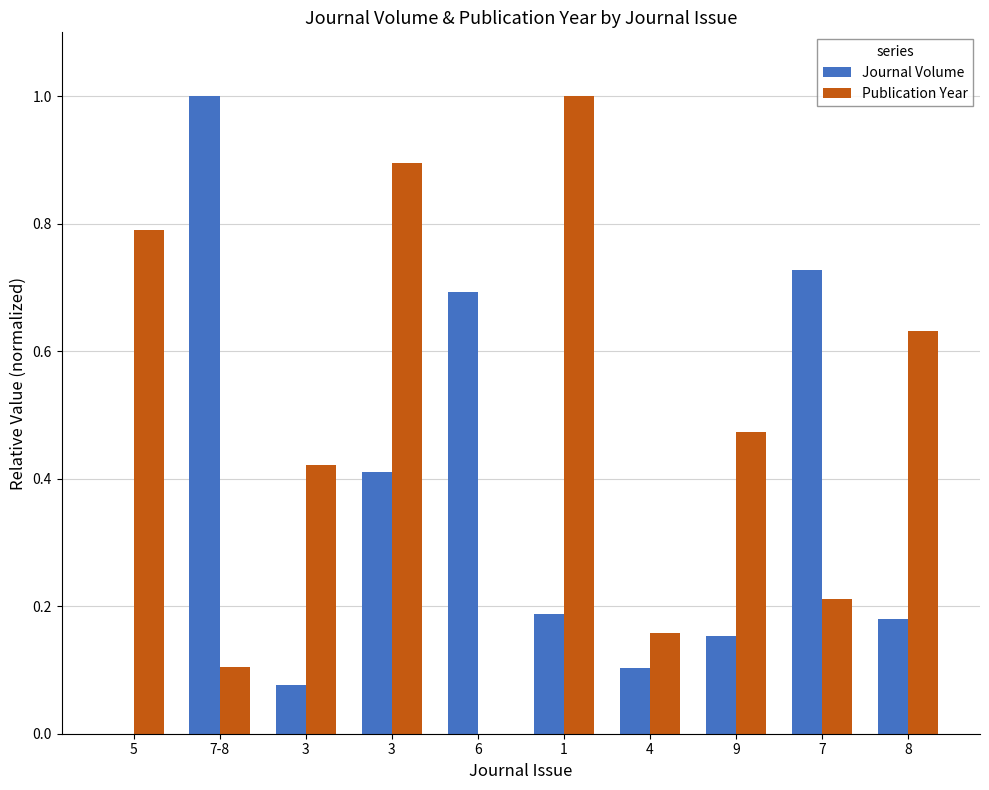

Are the bars grouped side by side (vs. stacked)?

Yes